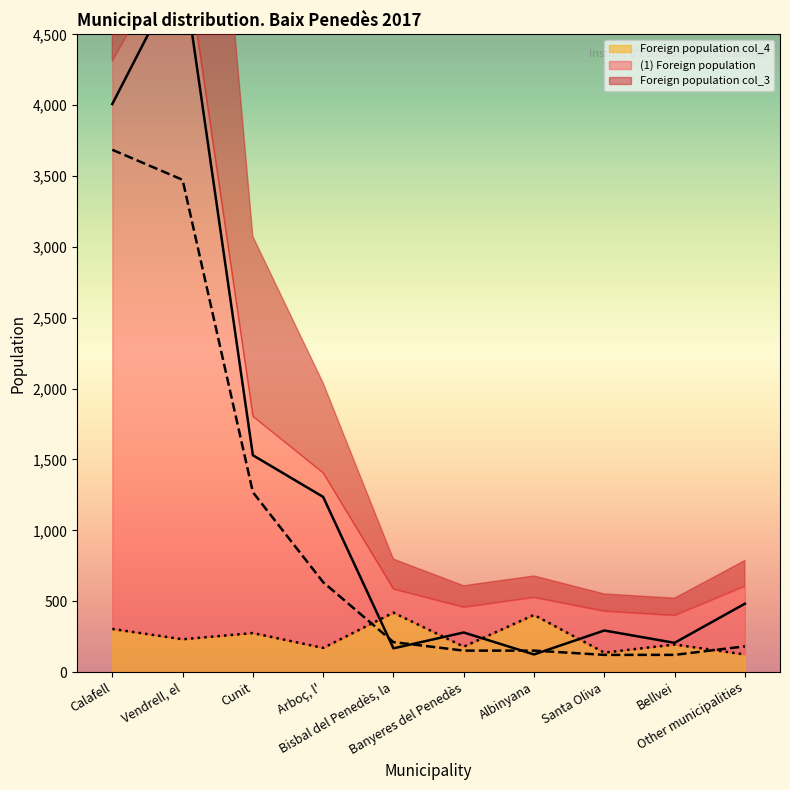

Which series ends up on top after the final intersection of (1) Foreign population and Foreign population col_4?

(1) Foreign population